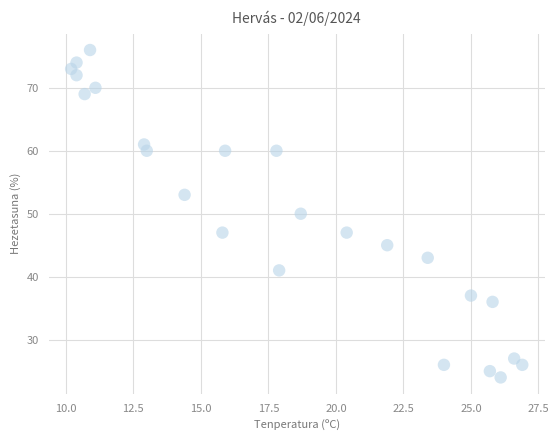

What is the range of Y values (max minus min)?

52